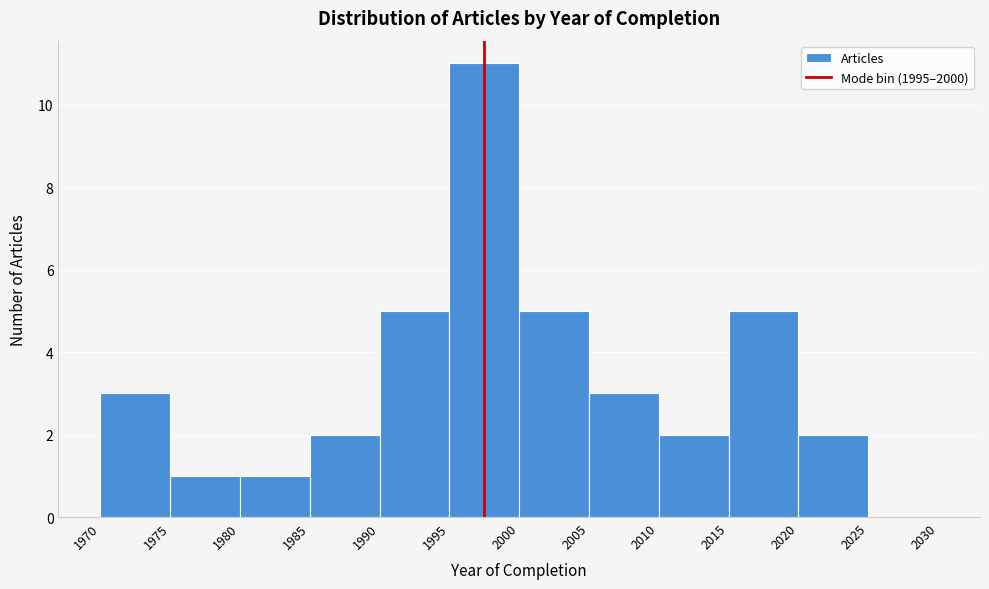

Reading left to right, list every bar in this chart as the range it spans on the x-axis followed by its height. The values are not printed on the chart, so give them approximately, as read against the axis.

1970 to 1975: 3
1975 to 1980: 1
1980 to 1985: 1
1985 to 1990: 2
1990 to 1995: 5
1995 to 2000: 11
2000 to 2005: 5
2005 to 2010: 3
2010 to 2015: 2
2015 to 2020: 5
2020 to 2025: 2
2025 to 2030: 0